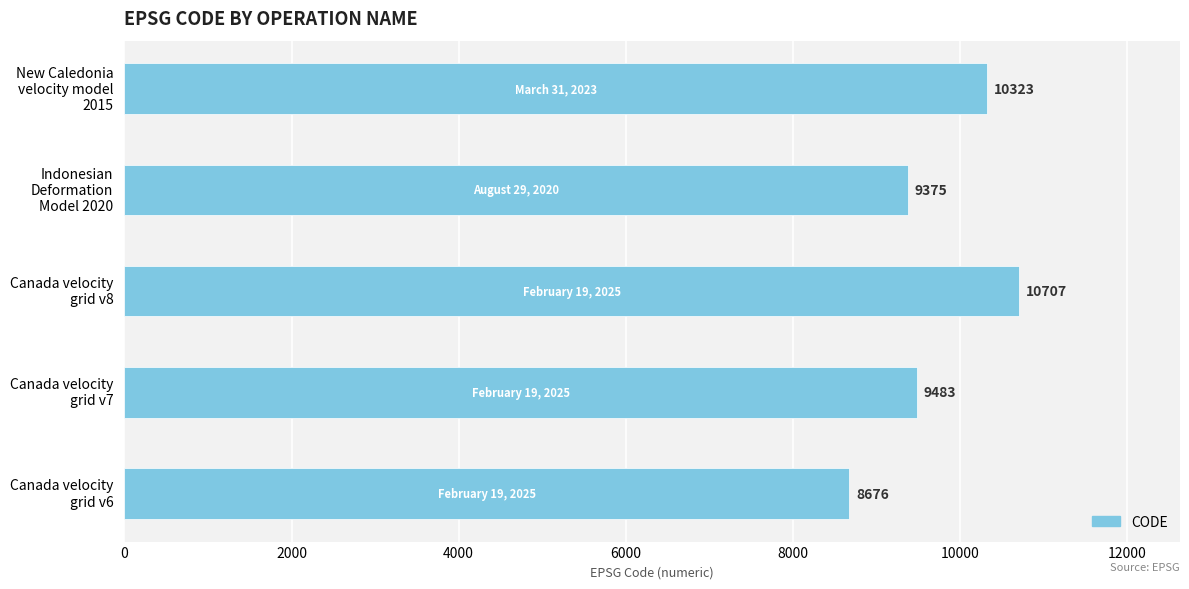

Reading bottom to top, what are all the values shown in this chart?

8676	9483	10707	9375	10323